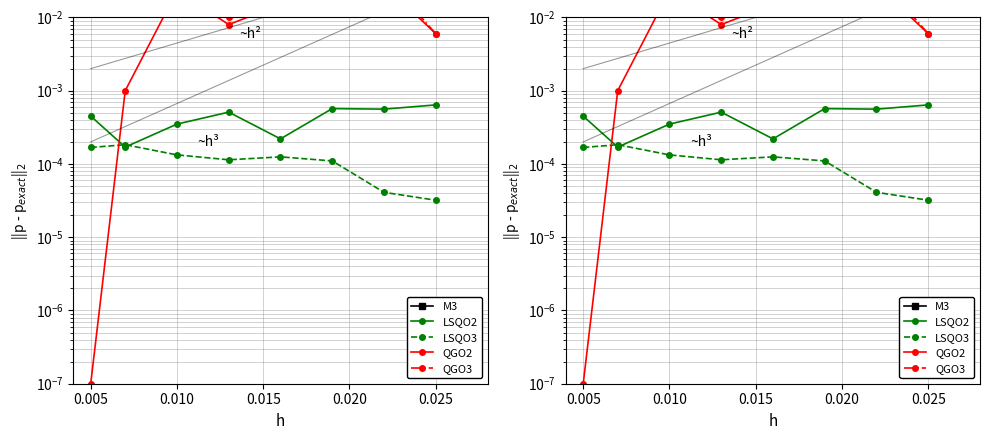

Which series changed the most between 0.005 and 0.025?

QGO3